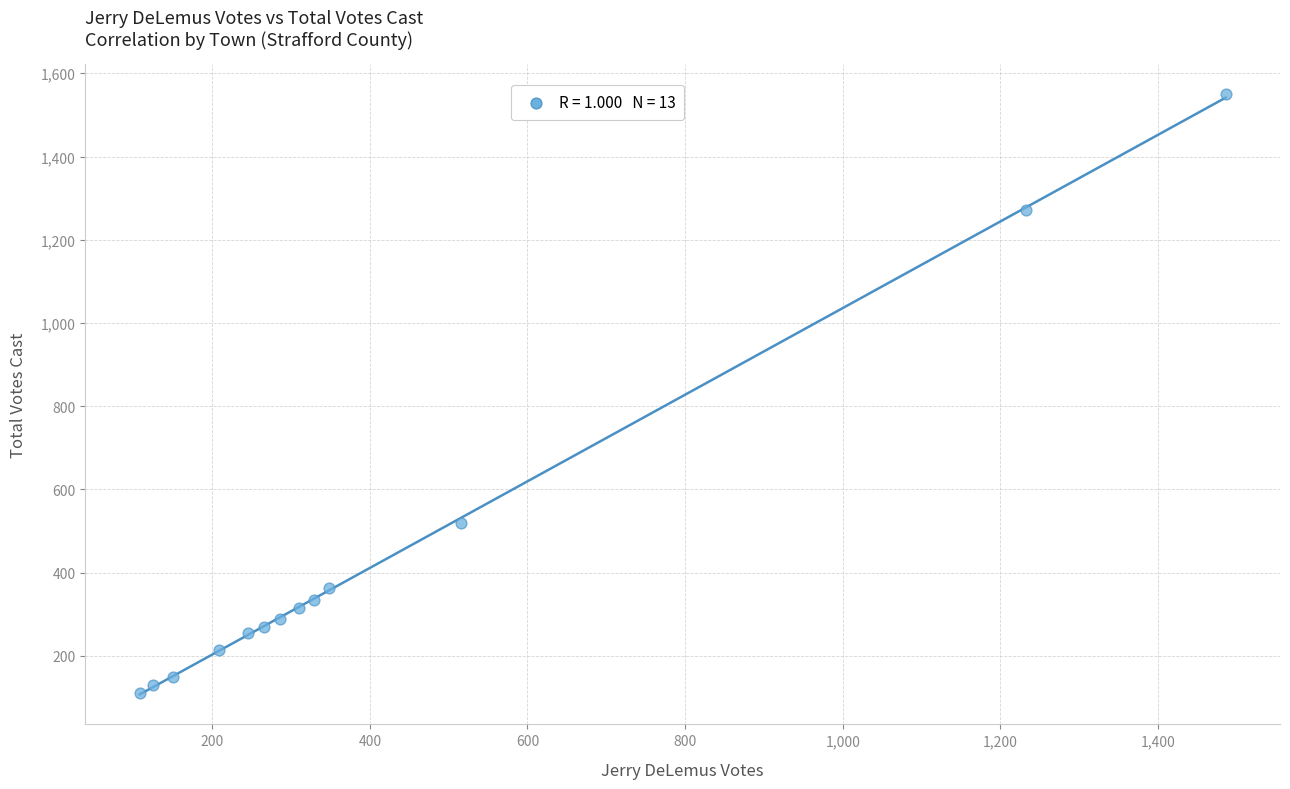

What Y value in the scatter plot is closest to 830?

520